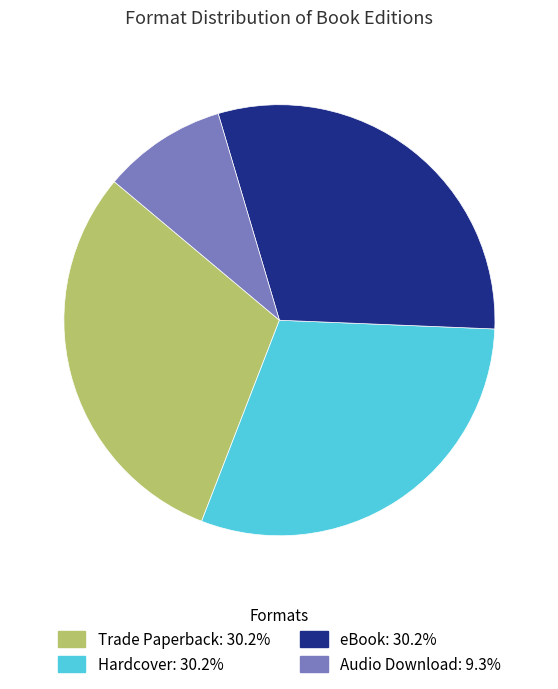

Count the number of slices in the pie.

4